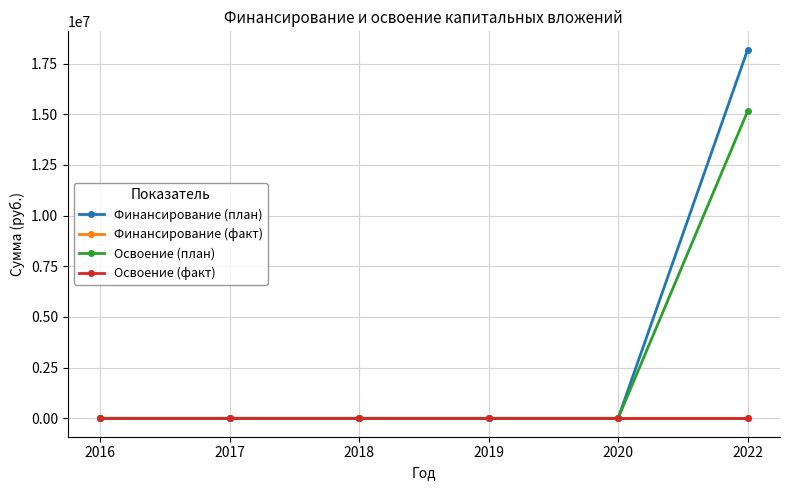

Does the chart have visible grid lines?

Yes